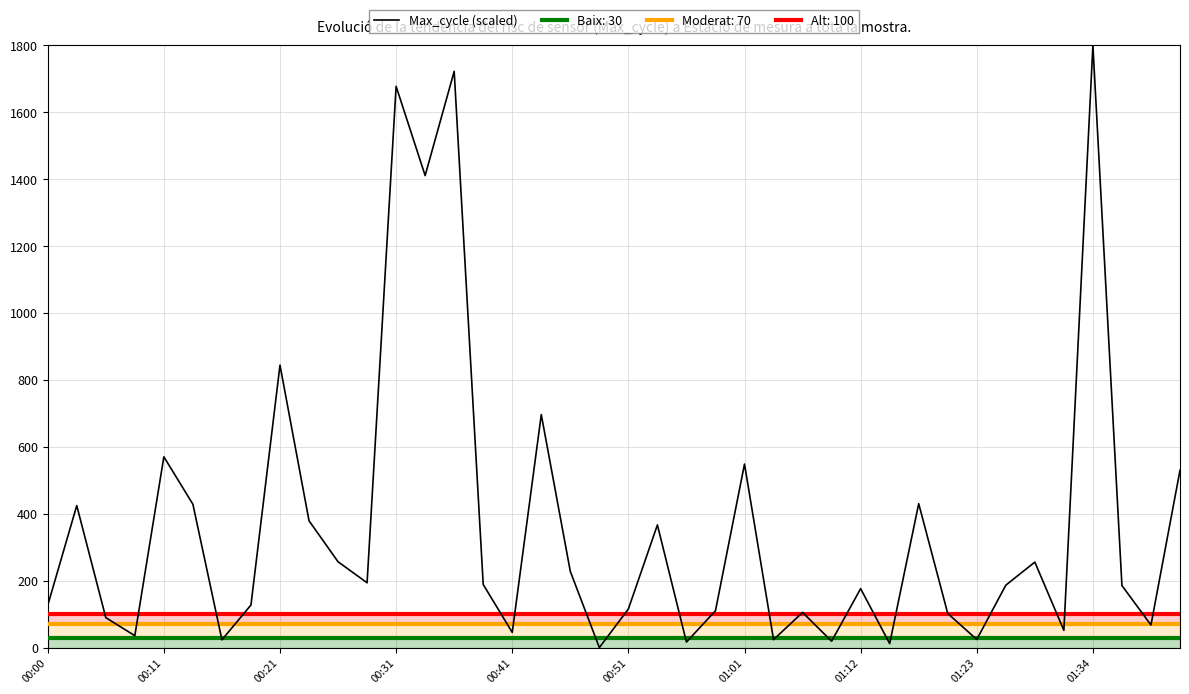

At which label is Max_cycle (scaled) closest to 900?

00:21